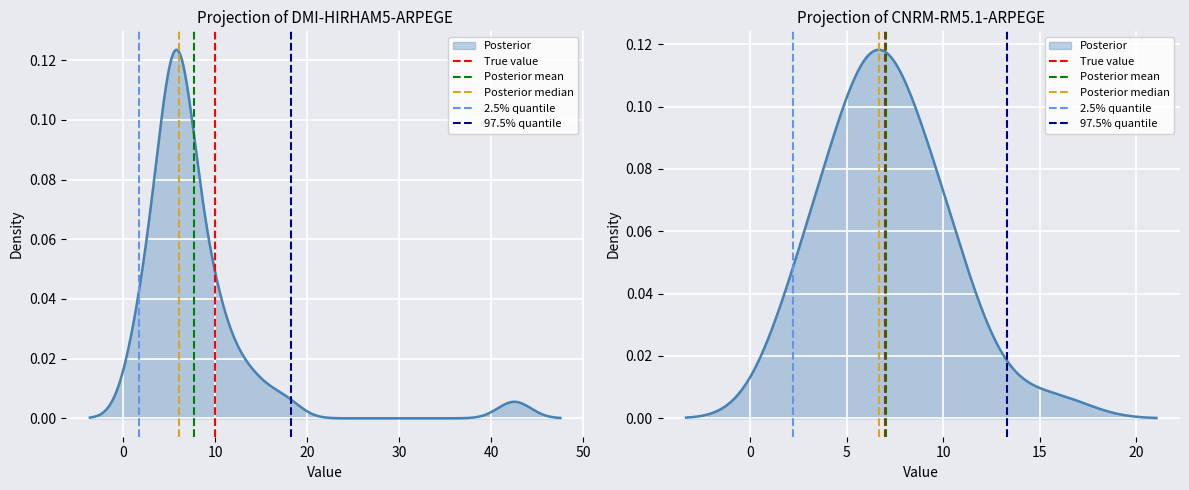

Which series has the largest range (max minus min)?

True value